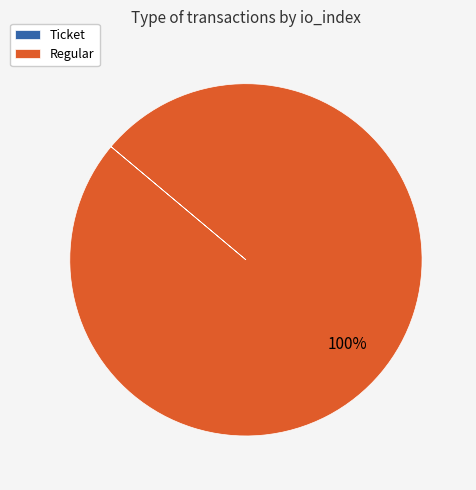

What is the majority slice?

Regular